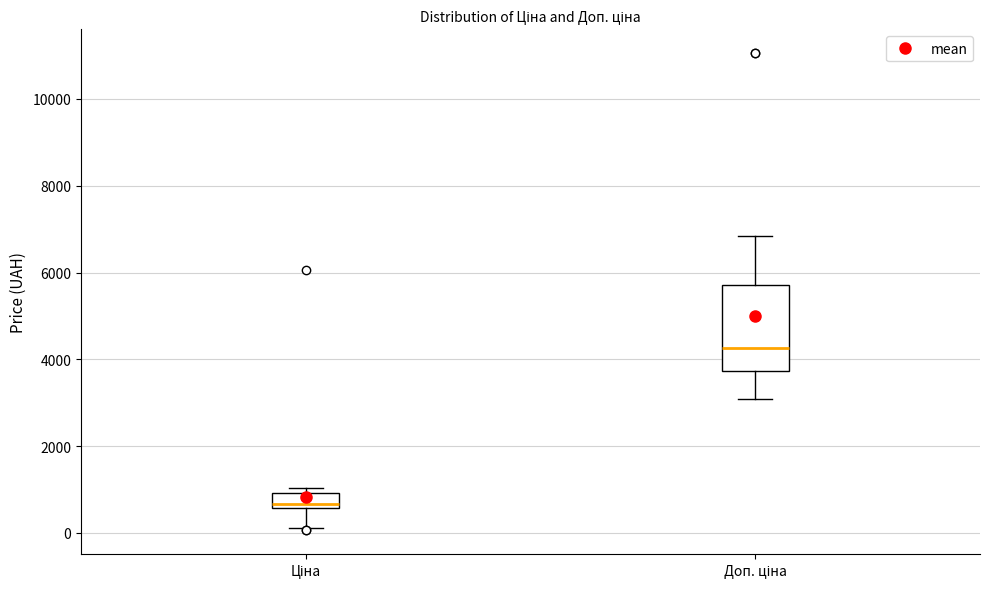

Reading left to right, transcribe this box plot: for each box, give where its median line is, the range the box spans, and where its two whiskers end, as read against the y-axis. The values are not printed on the chart, so give them approximately, as read against the axis.

Ціна: median 600 (just above the box's lower edge), box 600 to 1000, whiskers 200 to 1000 (just above the box's upper edge)
Доп. ціна: median 4200, box 3800 to 5800, whiskers 3000 to 6800